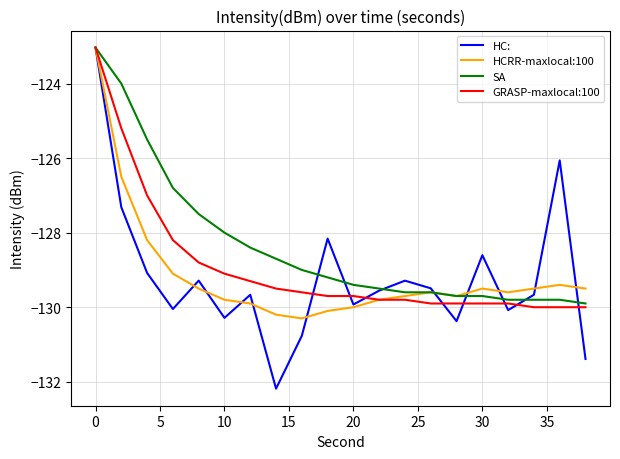

Does the chart have visible grid lines?

Yes